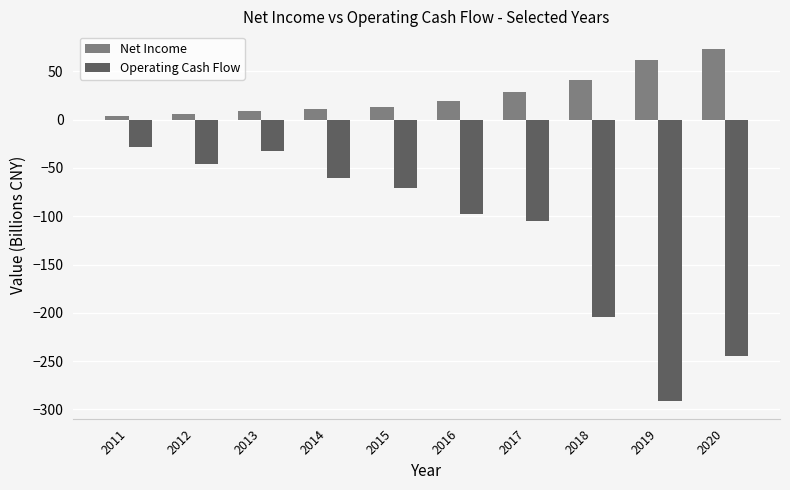

What is the difference between the Net Income values at 2015 and 2012?

7.5